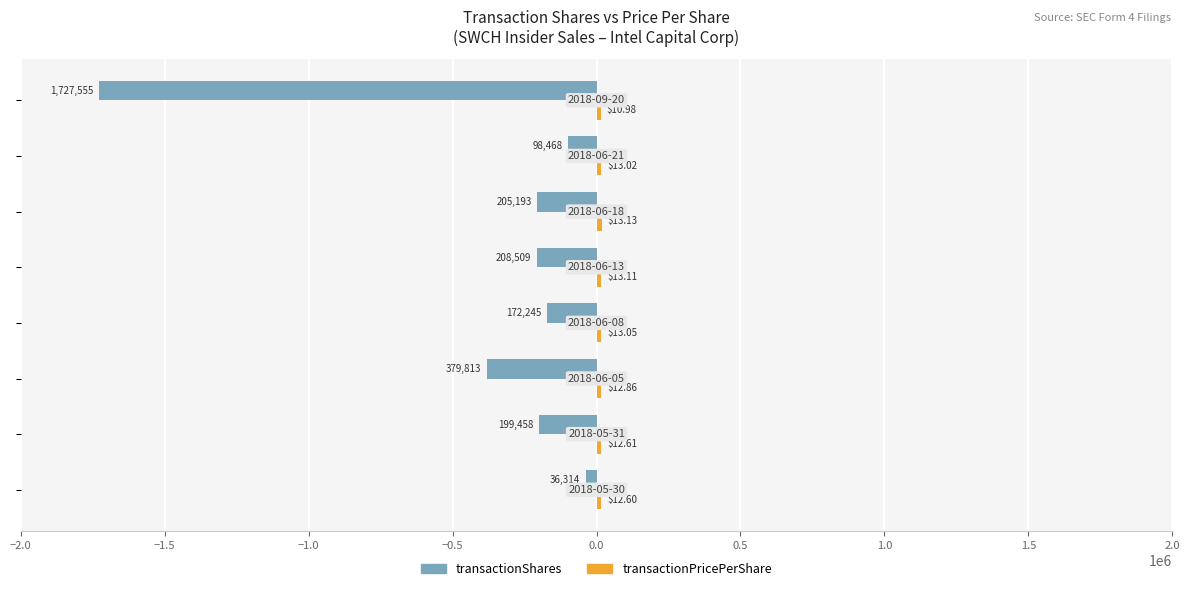

Which series has the largest total across all categories?

transactionPricePerShare